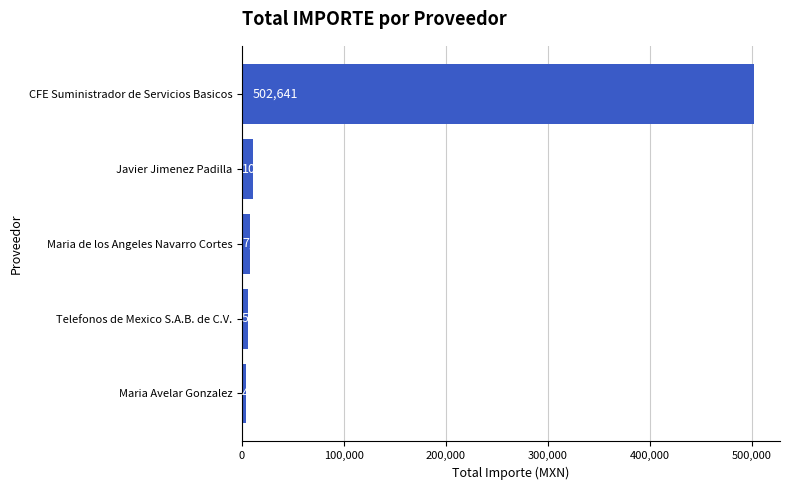

Is it true that the value at Javier Jimenez Padilla is 10672.0?

True